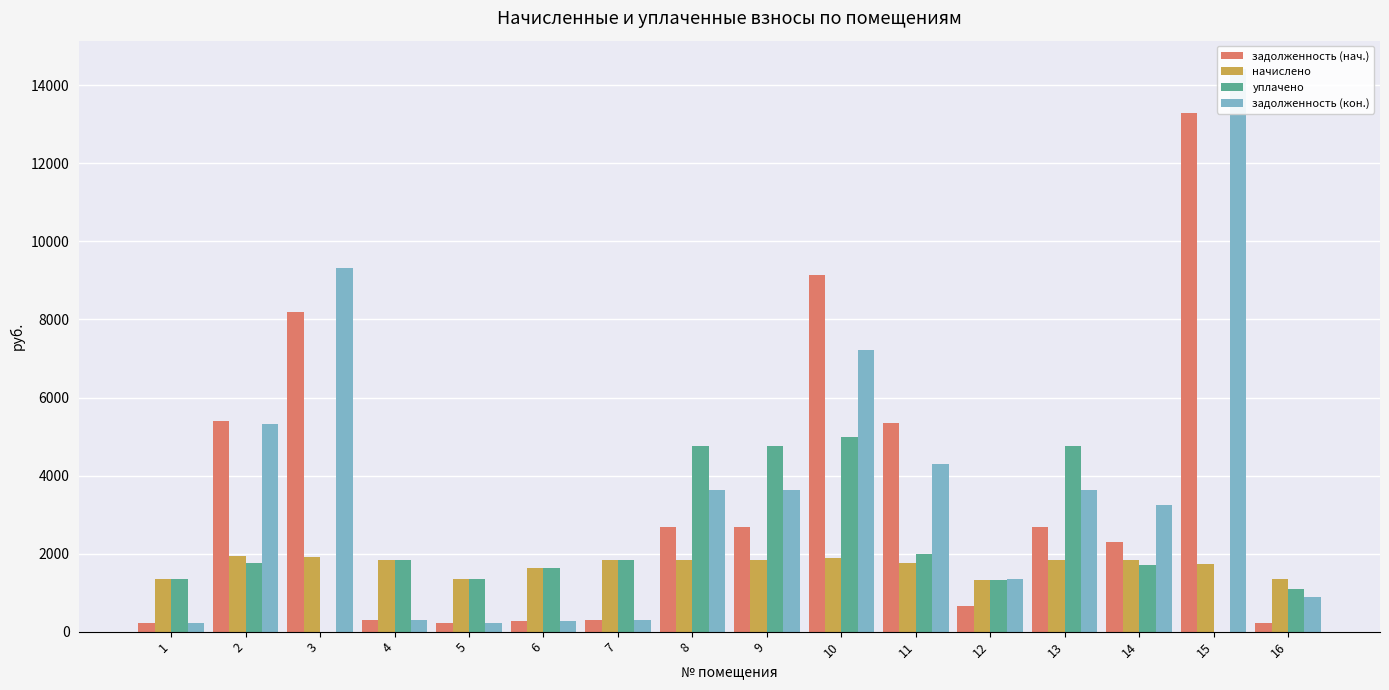

Reading right to left, extract all data points from this chart.

задолженность (нач.): 16=223.2	15=13296.0	14=2308.3	13=2681.5	12=668.3	11=5349.5	10=9128.1	9=2681.5	8=2681.5	7=304.6	6=270.0	5=223.2	4=303.8	3=8186.1	2=5399.4	1=226.1
начислено: 16=1339.2	15=1745.3	14=1840.3	13=1823.0	12=1330.6	11=1771.2	10=1892.2	9=1823.0	8=1823.0	7=1827.4	6=1620.0	5=1339.2	4=1823.0	3=1913.8	2=1948.9	1=1356.5
уплачено: 16=1092.1	15=0.0	14=1700.0	13=4745.0	12=1330.6	11=2000.0	10=5000.0	9=4745.0	8=4745.0	7=1827.4	6=1620.0	5=1339.2	4=1823.0	3=0.0	2=1748.6	1=1356.5
задолженность (кон.): 16=895.1	15=14424.1	14=3249.1	13=3625.6	12=1344.5	11=4306.3	10=7206.9	9=3625.6	8=3625.6	7=304.6	6=270.0	5=223.2	4=303.8	3=9306.6	2=5331.2	1=226.1